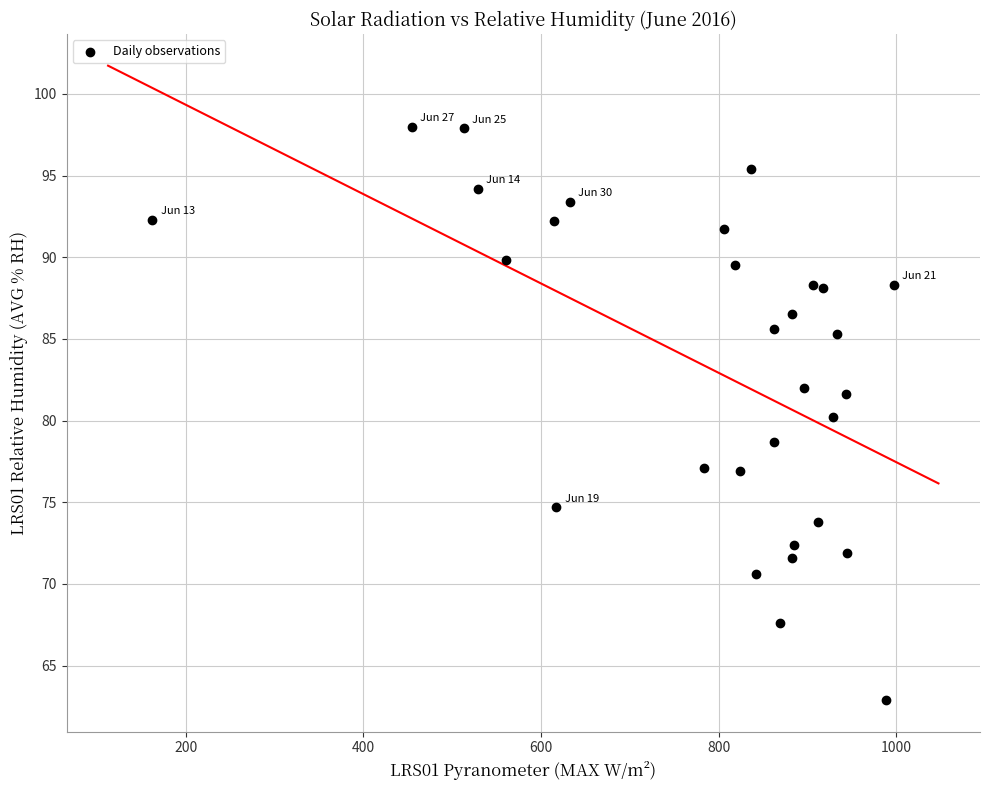

What is the range of X values (max minus min)?

834.8